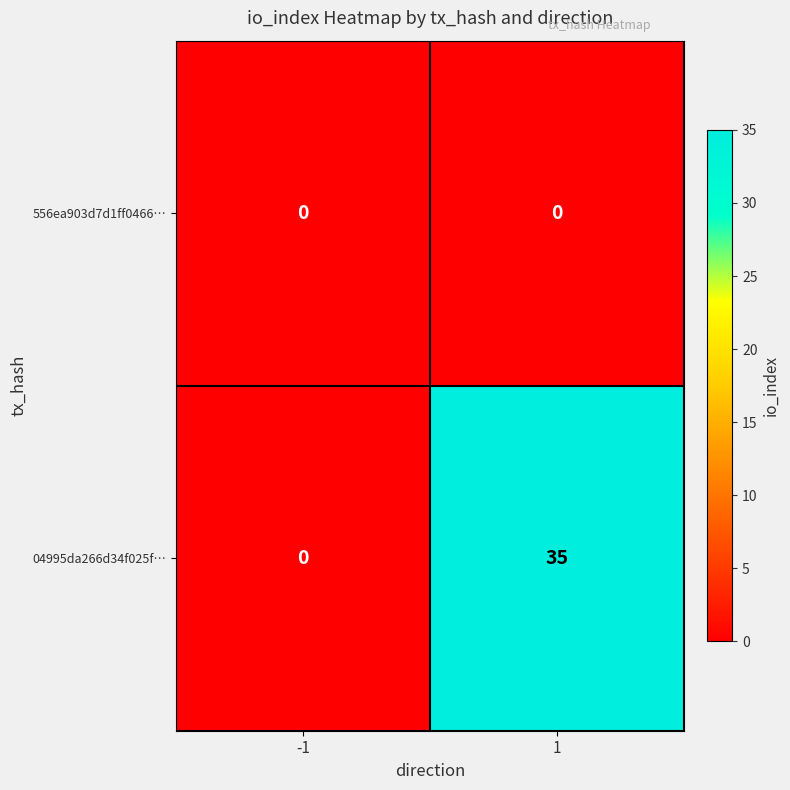

Count the number of data series in this chart.

2